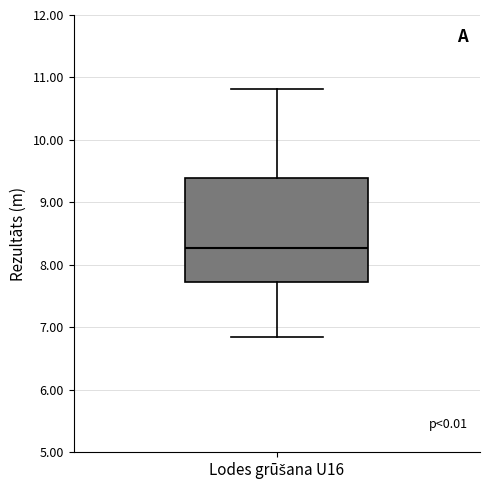

Where does the lower whisker of the box for Lodes grūšana U16 end on the y-axis? The values are not printed on the chart, so give them approximately, as read against the axis.

6.8